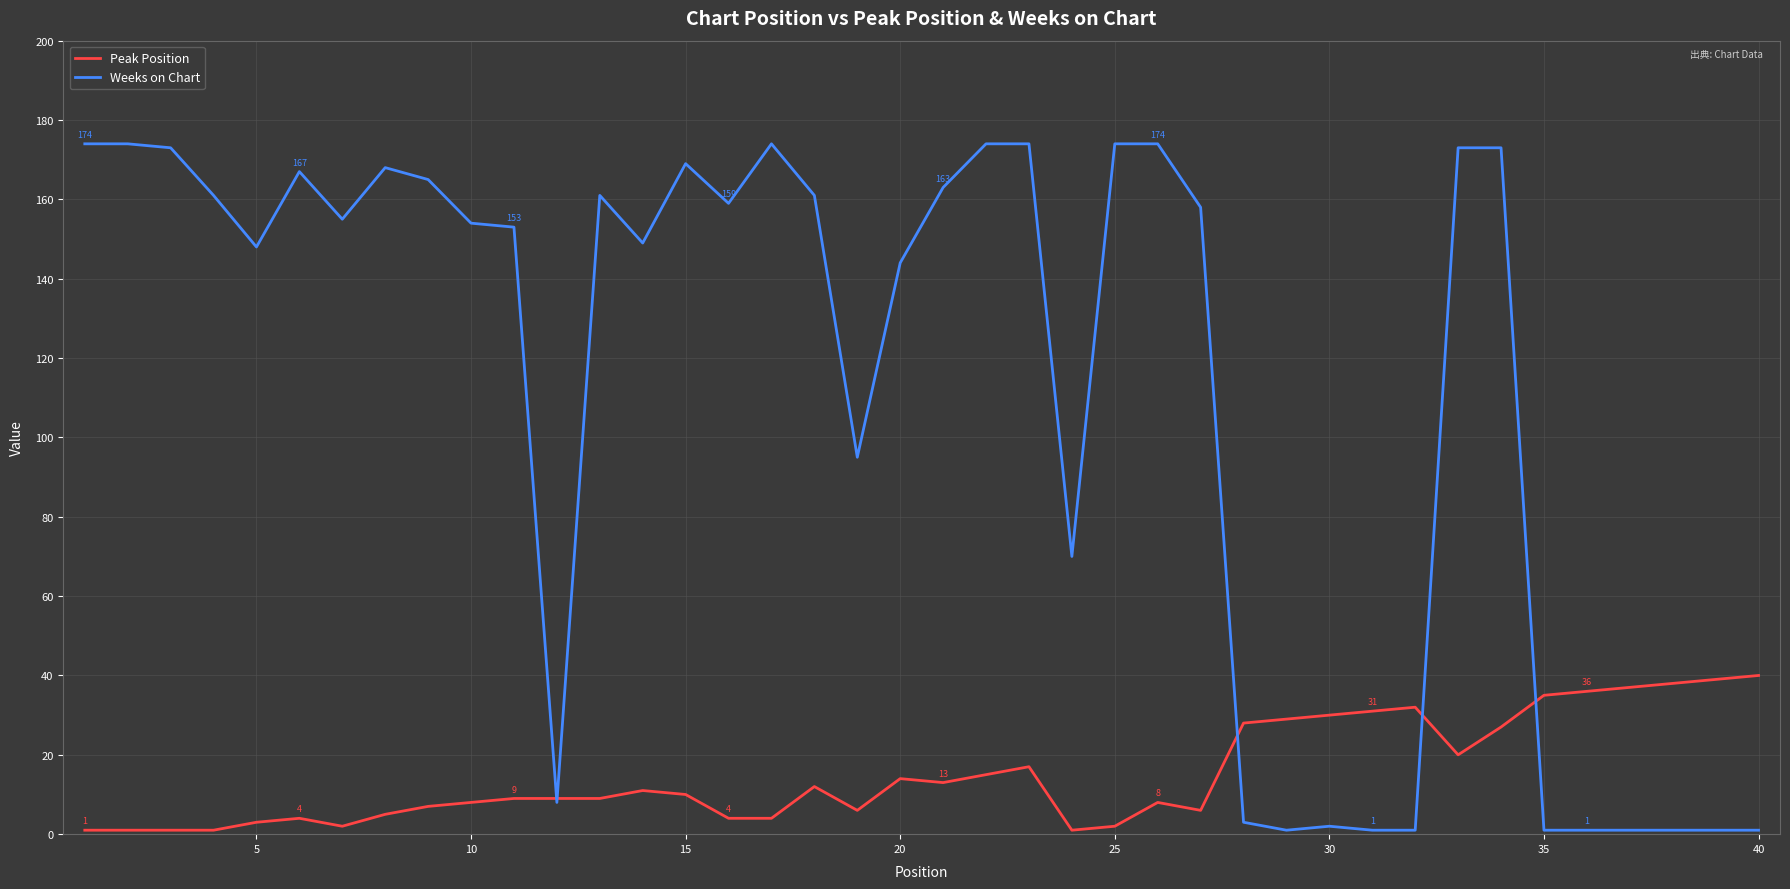

What is the greatest value displayed?

174